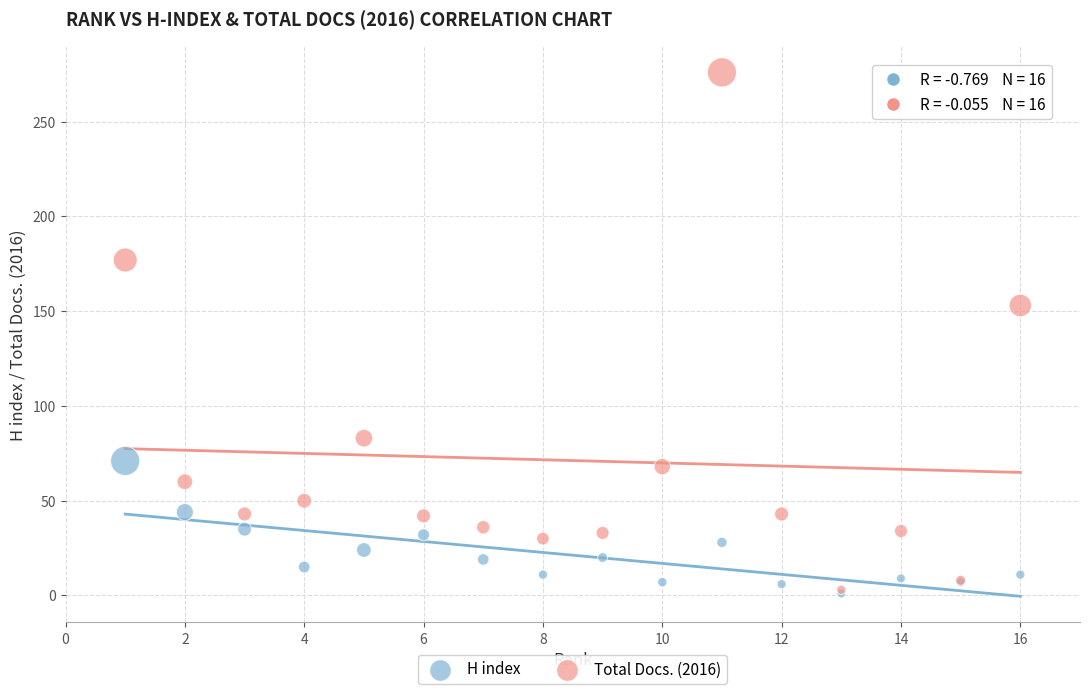

Which series reaches the maximum Y coordinate?

Total Docs. (2016)